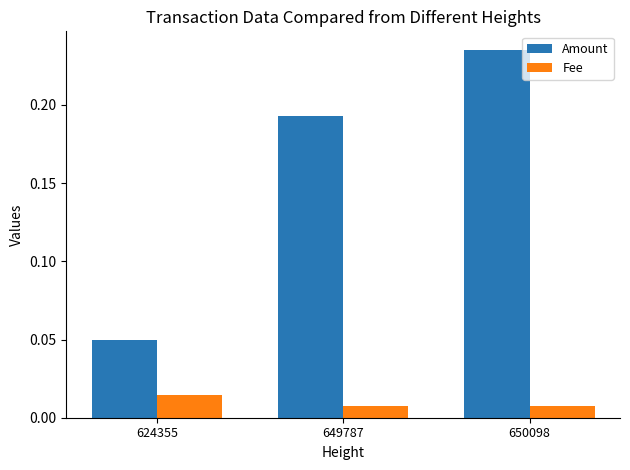

List the series in order of their peak value, lowest first.

Fee, Amount